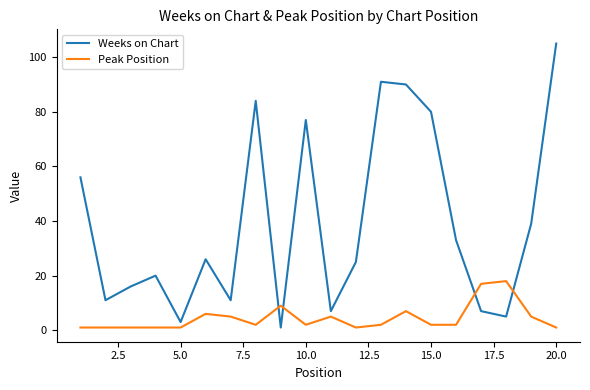

Reading right to left, transcribe all the data shown in this chart.

Weeks on Chart: 105	39	5	7	33	80	90	91	25	7	77	1	84	11	26	3	20	16	11	56
Peak Position: 1	5	18	17	2	2	7	2	1	5	2	9	2	5	6	1	1	1	1	1